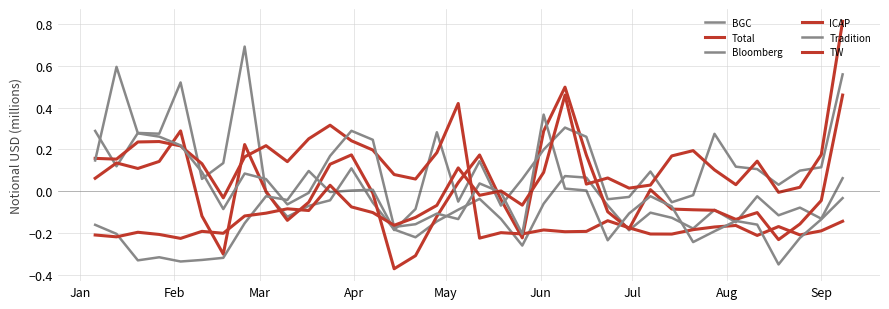

How many interior local valleys does the Bloomberg series have?

10